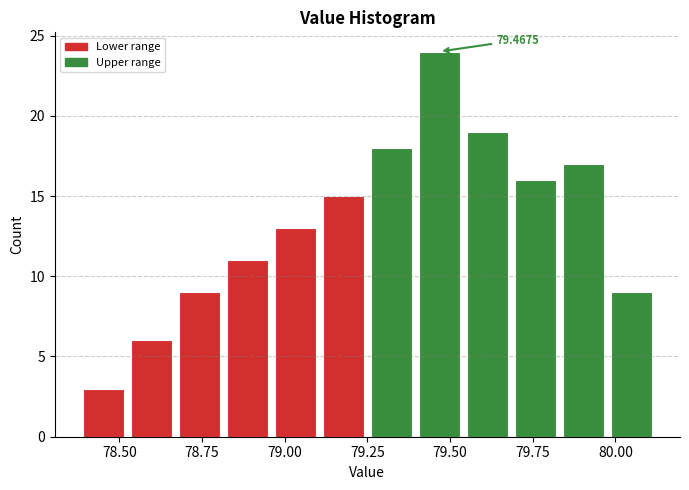

Around what value on the x-axis is the tallest bar? Give the approximate position of its centre, as read against the axis.

79.45